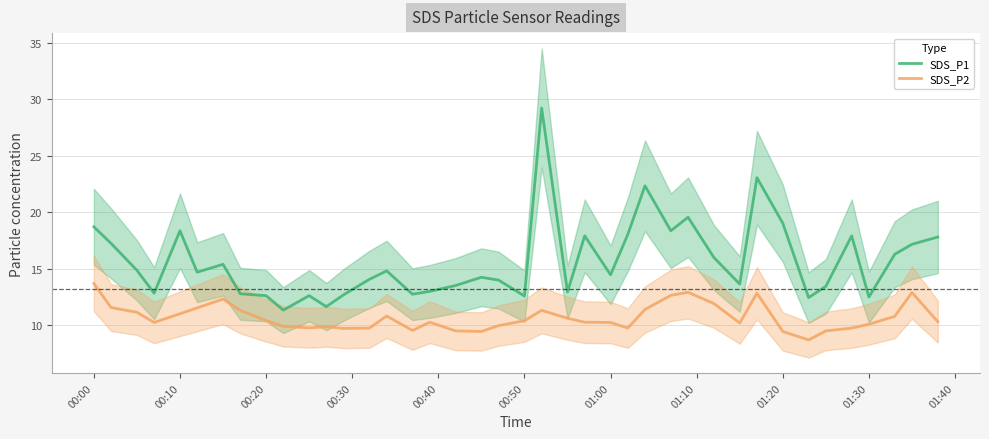

True or false: SDS_P2 and SDS_P1 intersect in this chart.

False